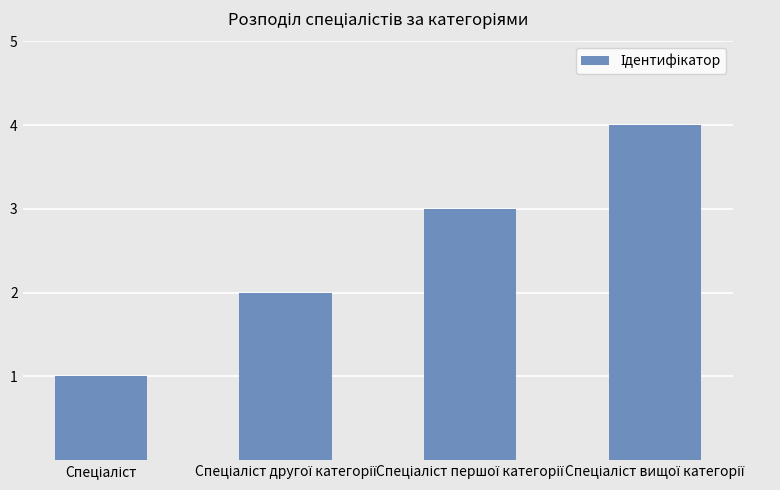

What is the maximum value shown in the chart?

4